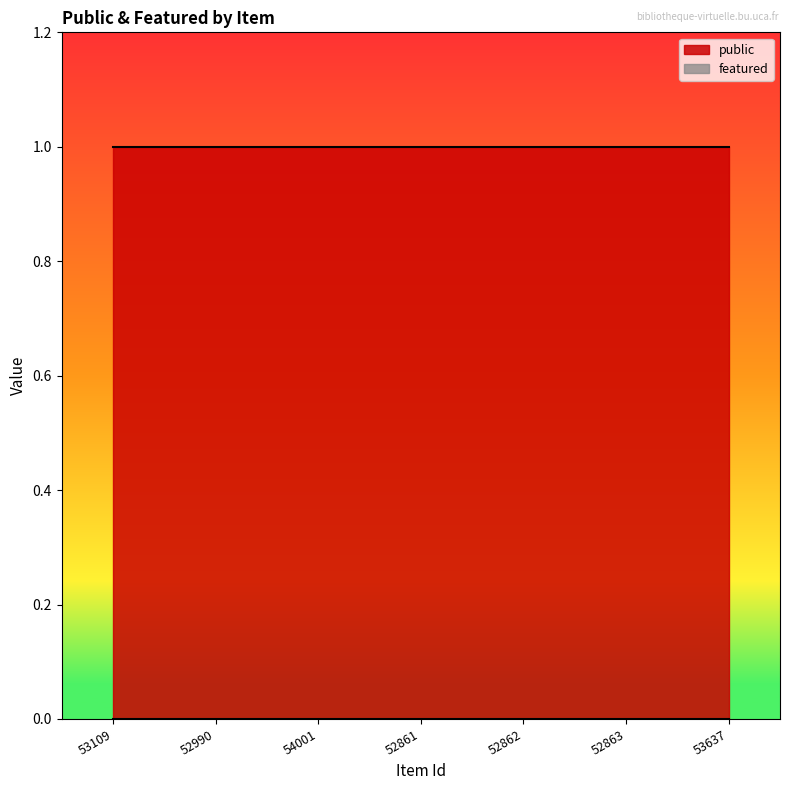

At which category is the sum across all series the highest?

53109